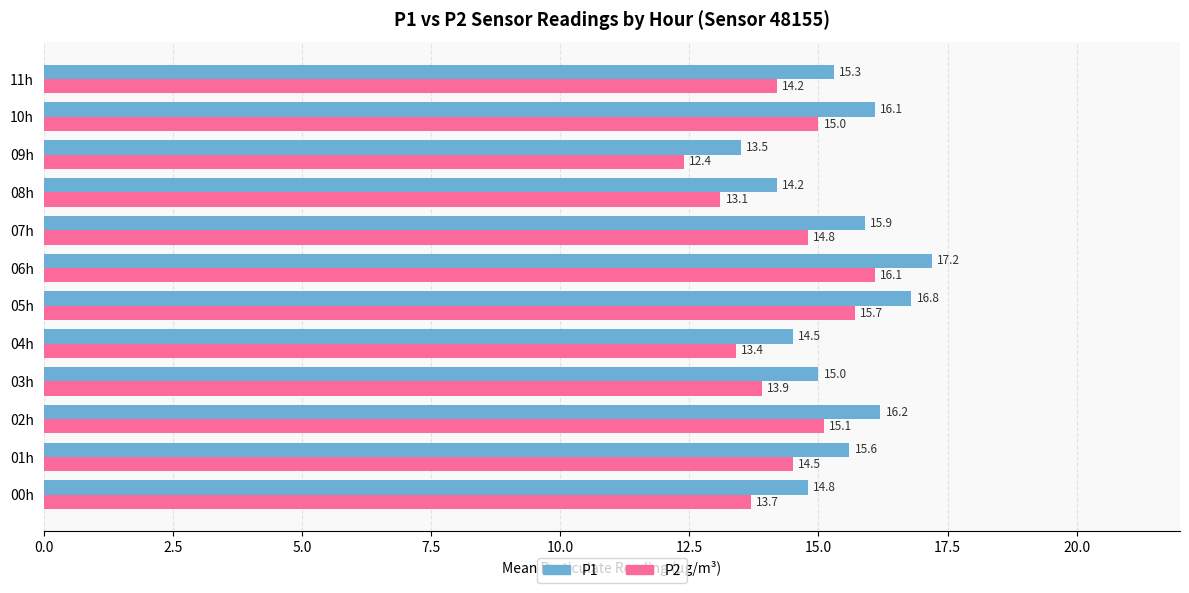

What is the difference between the highest and lowest values at 04h?

1.1